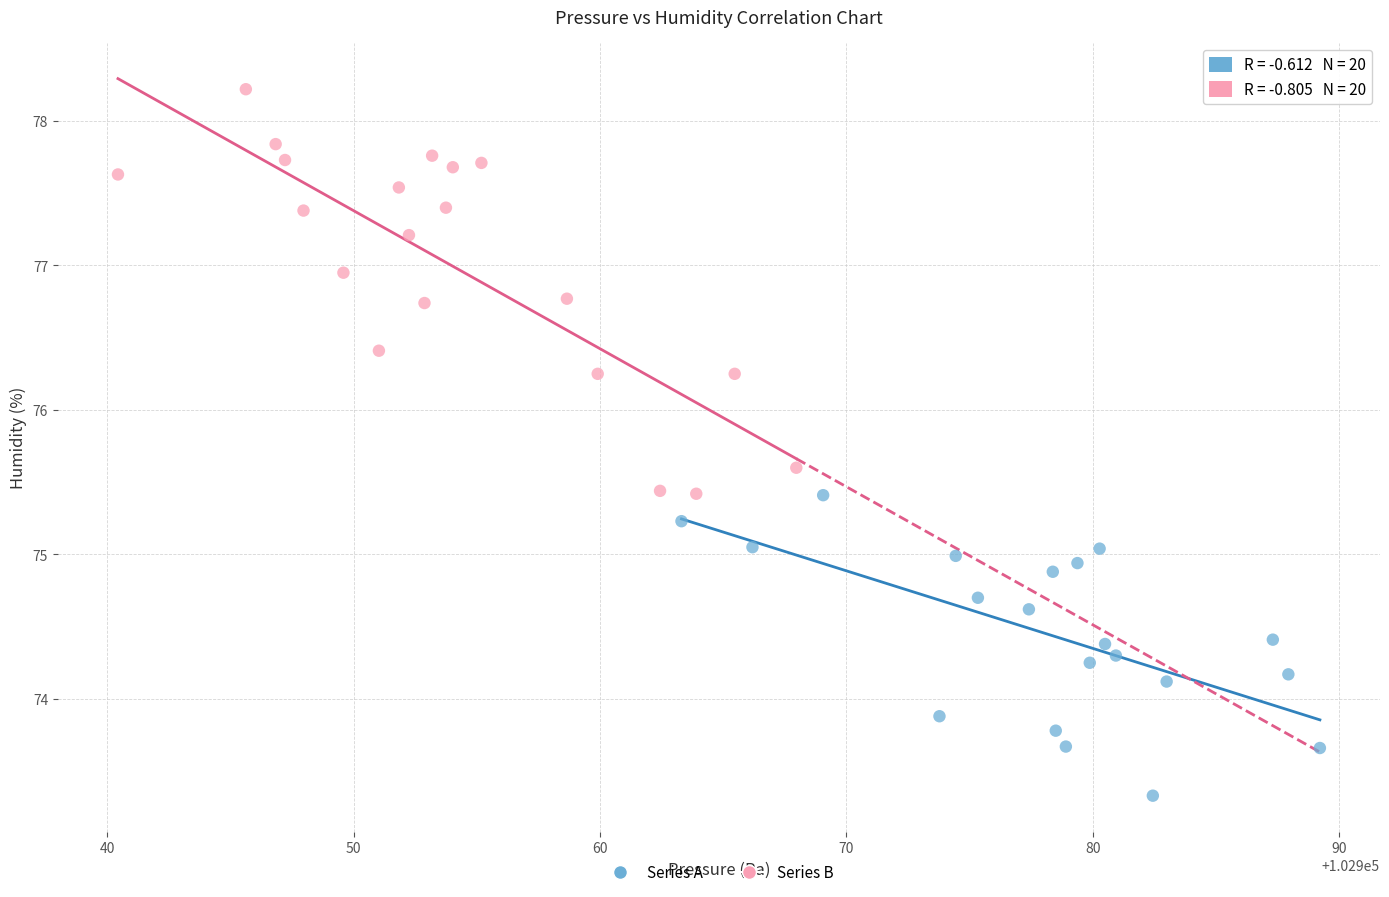

Which series contains the lowest Y value?

Series A